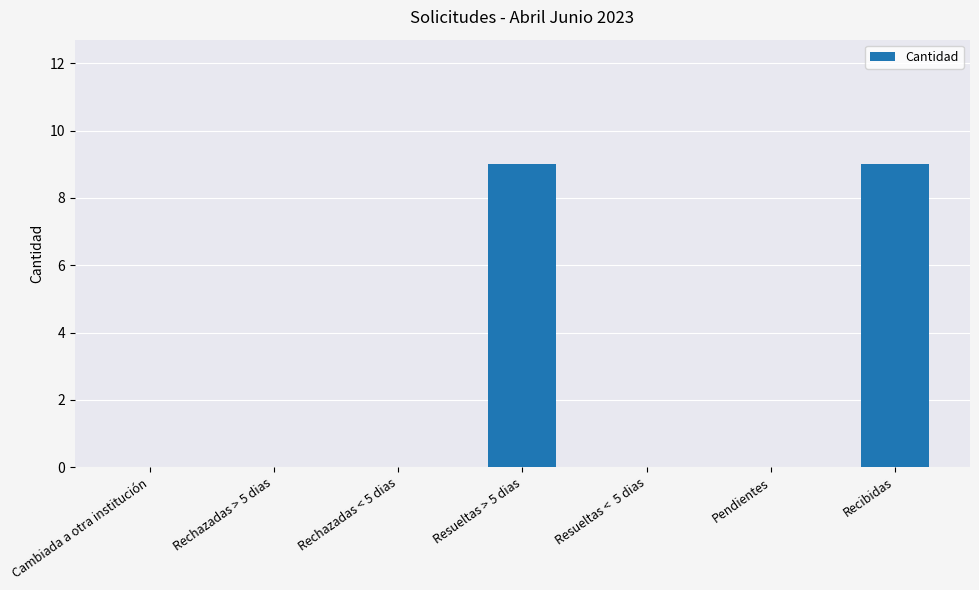

What is the greatest value displayed?

9